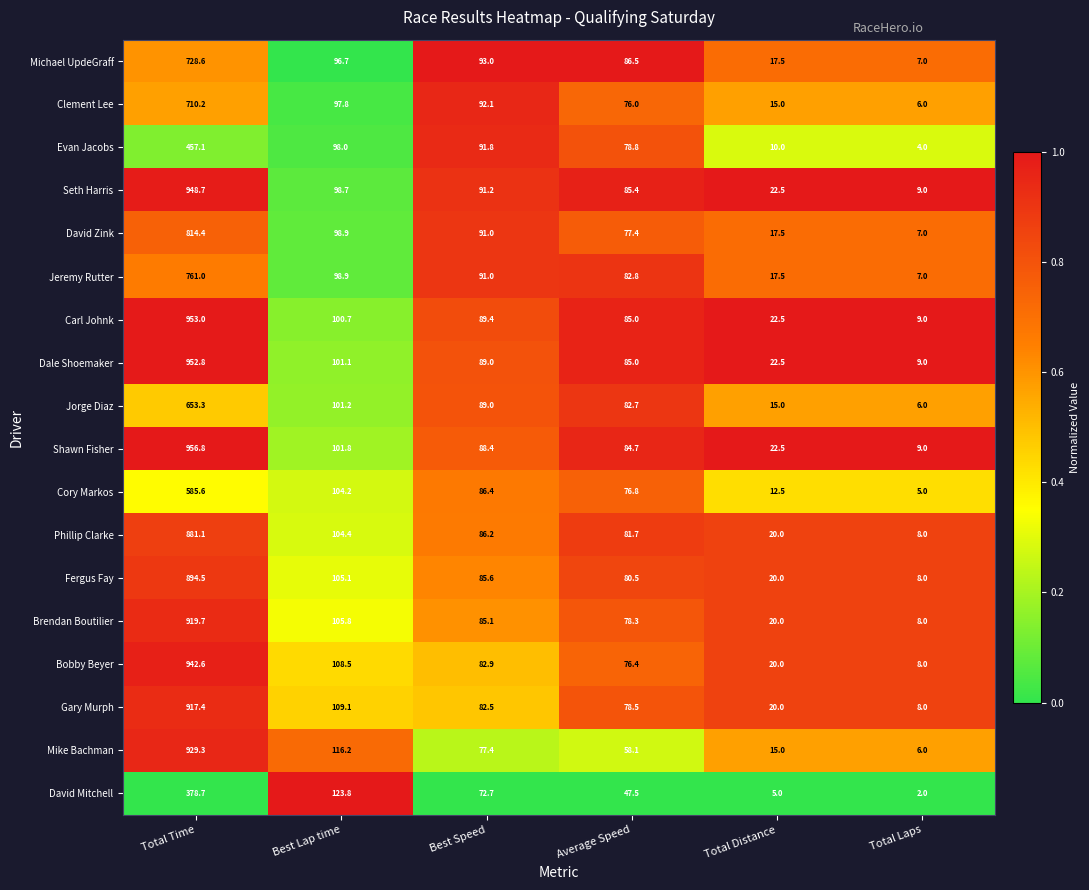

How many categories are shown in the chart?

6